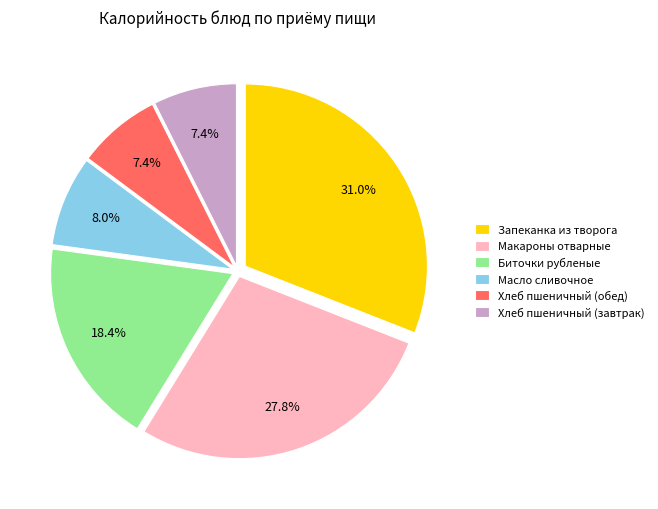

Which category has the biggest portion of the pie?

Запеканка из творога